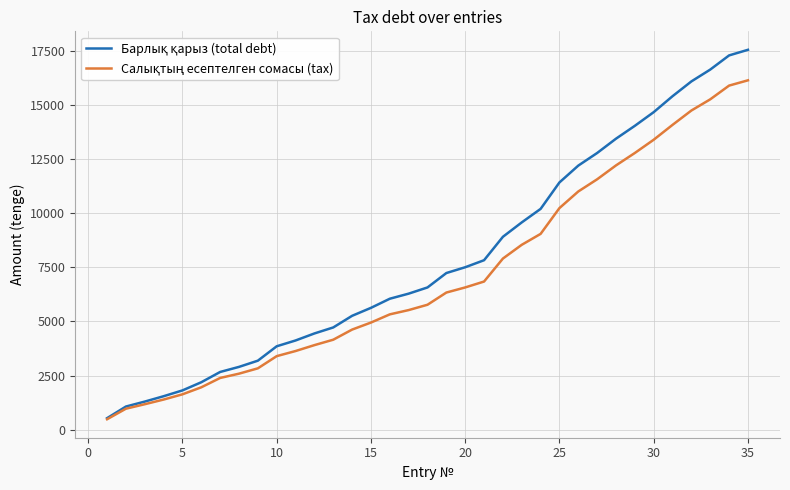

What is the smallest value displayed?

479